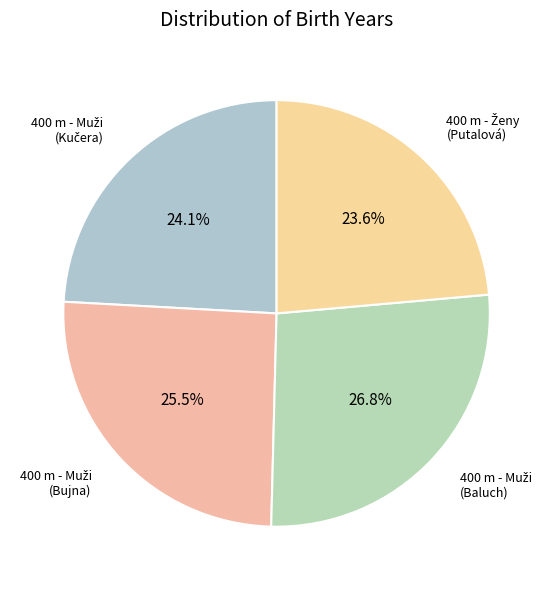

Is there any slice that represents more than half of the pie?

No